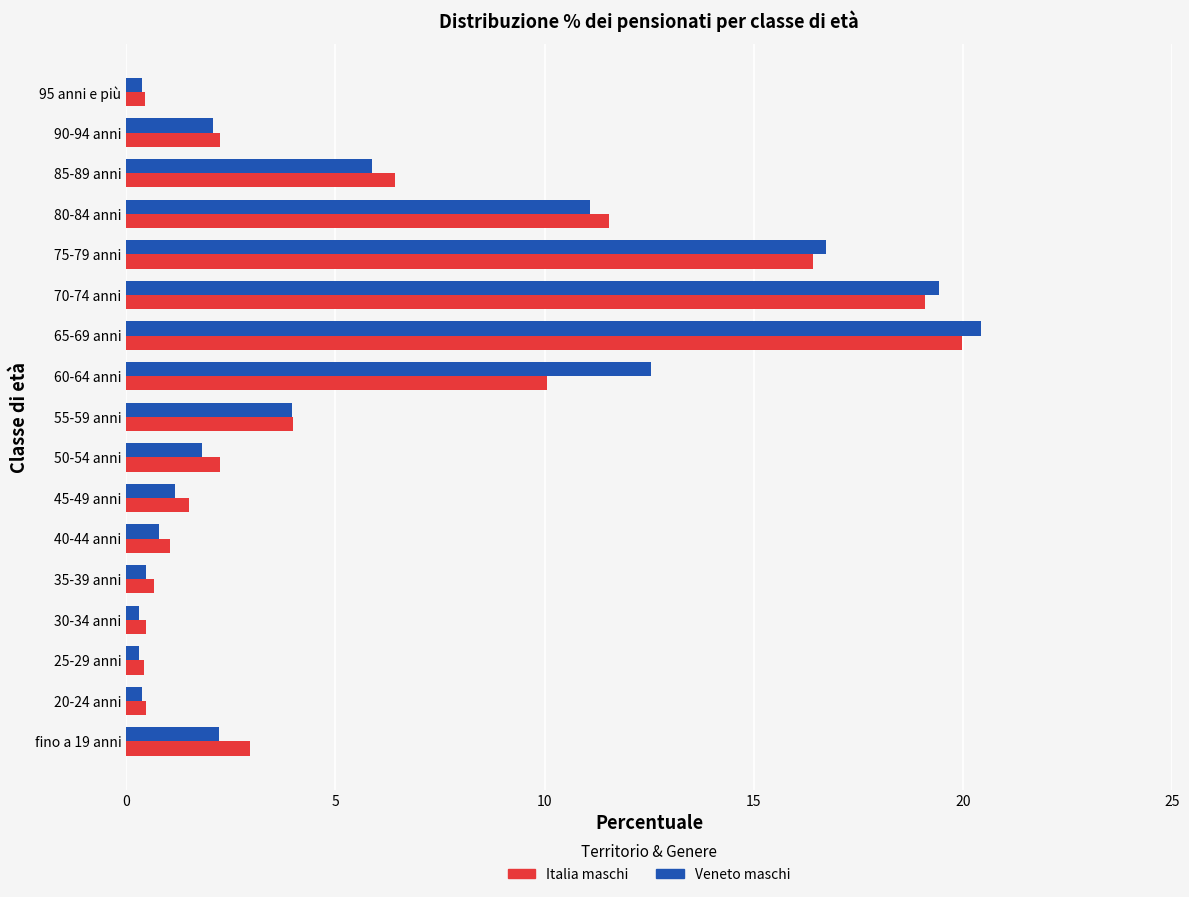

The Veneto maschi series shows 0.3 at 25-29 anni. True or false?

True